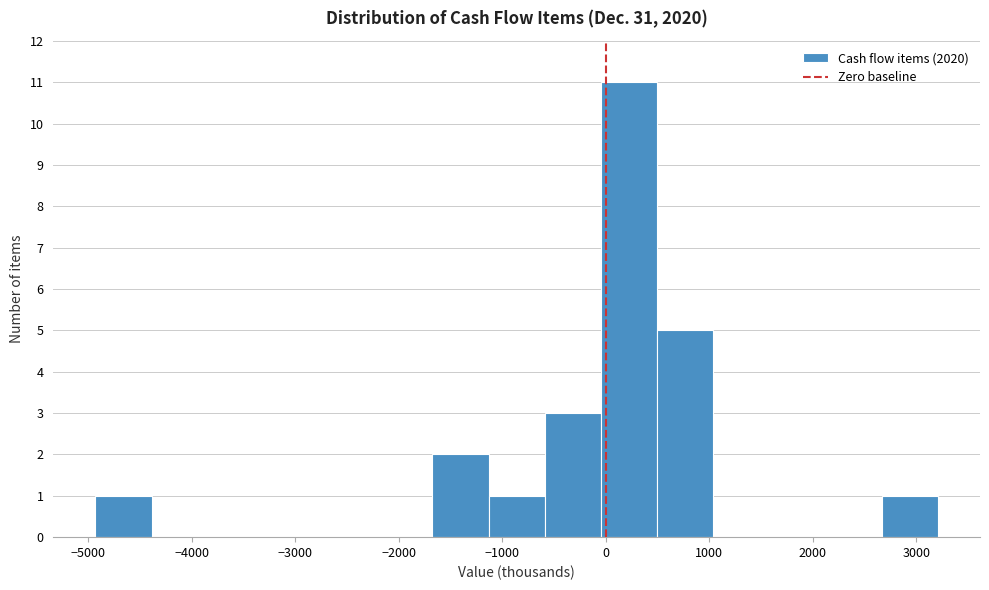

Reading left to right, transcribe this chart: for each bar, give the range it covers on the x-axis and its height. Neither the bar edges nor the heights are printed on the chart, so give them approximately, as read against the axes.

-4900 to -4400: 1
-4400 to -3800: 0
-3800 to -3300: 0
-3300 to -2800: 0
-2800 to -2200: 0
-2200 to -1700: 0
-1700 to -1100: 2
-1100 to -600: 1
-600 to 0: 3
0 to 500: 11
500 to 1000: 5
1000 to 1600: 0
1600 to 2100: 0
2100 to 2700: 0
2700 to 3200: 1